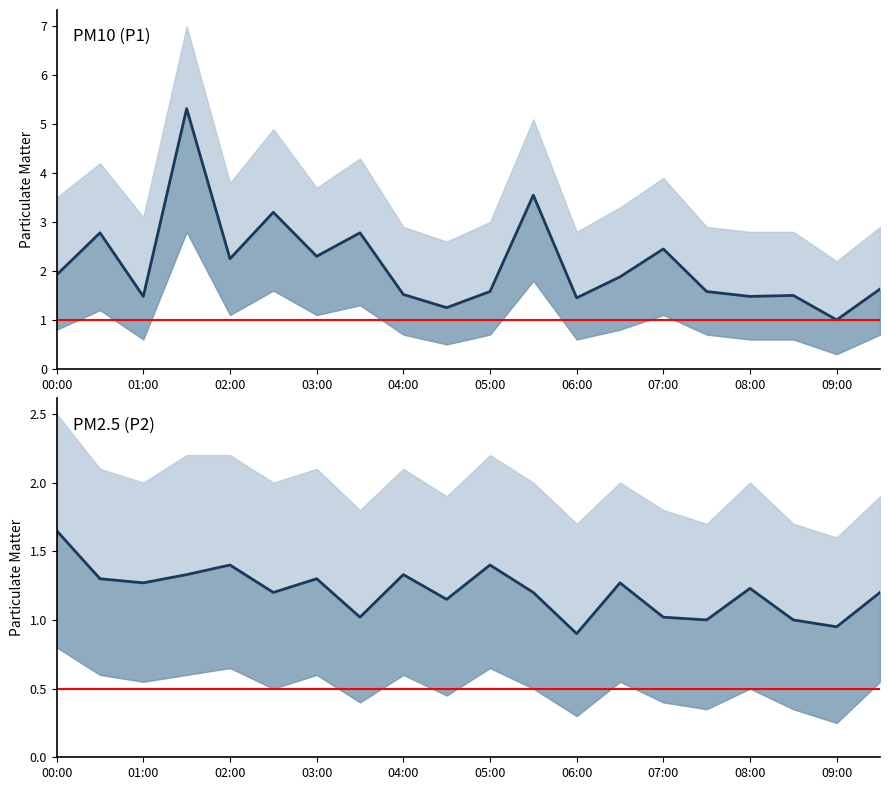

Rank the series at 00:30 from lowest to highest value.

P2_lower, P1_lower, P2, P2_upper, P1, P1_upper